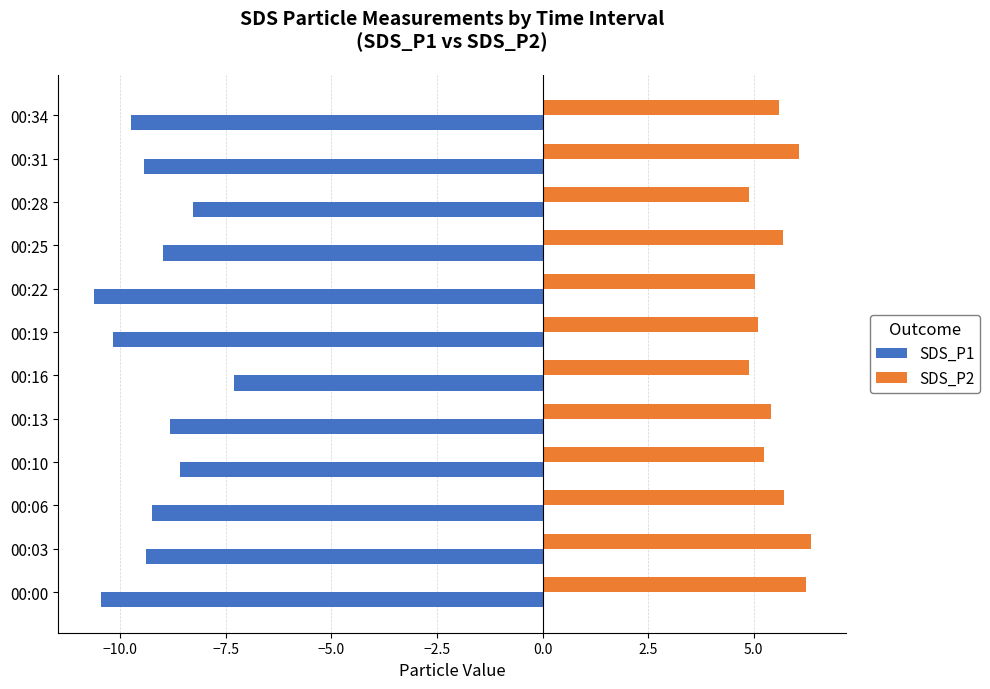

What is the difference between the SDS_P1 values at 00:31 and 00:25?

0.5